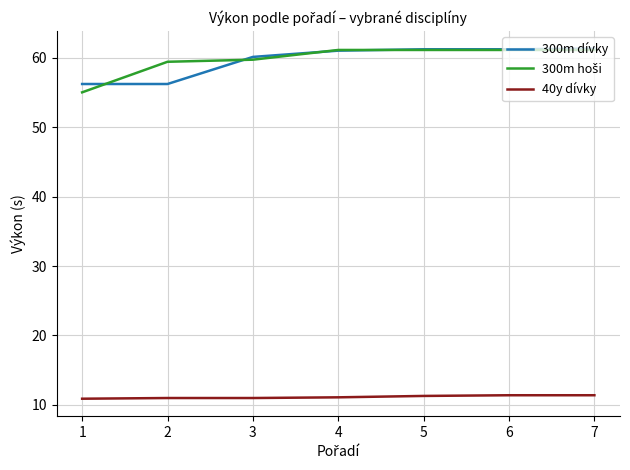

What is the spread (max minus min) of values at 2?

48.4